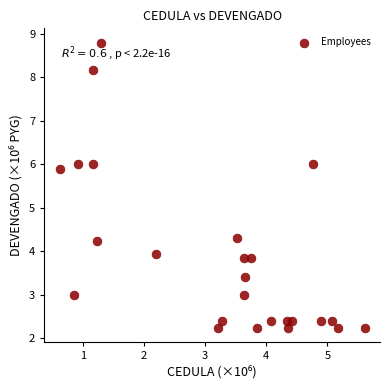

What is the range of Y values (max minus min)?

6.6